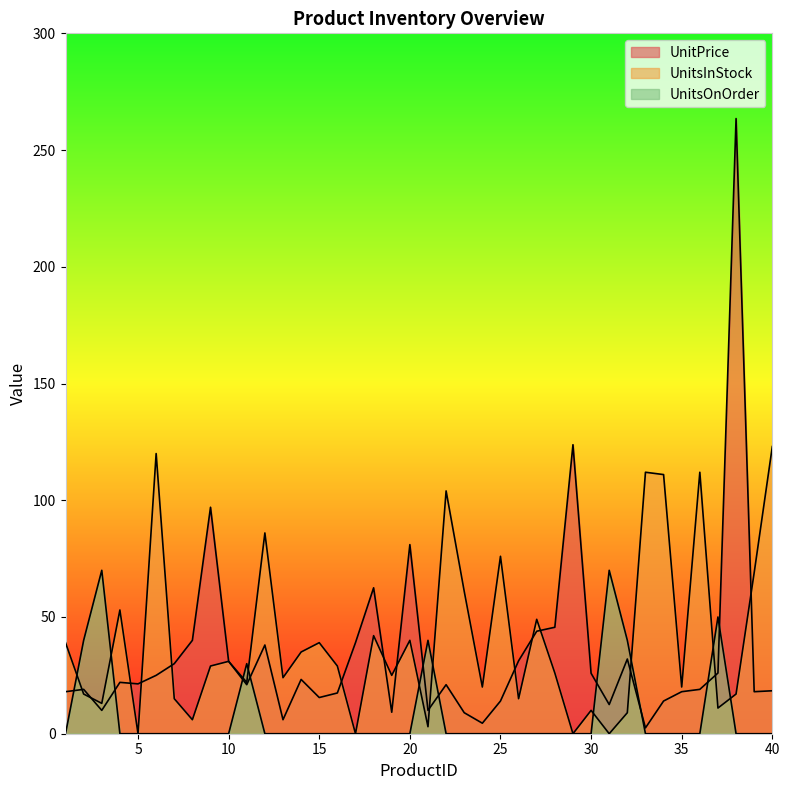

Reading right to left, transcribe all the data shown in this chart.

UnitPrice: 18.4	18.0	263.5	26.0	19.0	18.0	14.0	2.5	32.0	12.5	25.9	123.8	45.6	43.9	31.2	14.0	4.5	9.0	21.0	10.0	81.0	9.2	62.5	39.0	17.4	15.5	23.2	6.0	38.0	21.0	31.0	97.0	40.0	30.0	25.0	21.4	22.0	10.0	19.0	18.0
UnitsInStock: 123.0	69.0	17.0	11.0	112.0	20.0	111.0	112.0	9.0	0.0	10.0	0.0	26.0	49.0	15.0	76.0	20.0	61.0	104.0	3.0	40.0	25.0	42.0	0.0	29.0	39.0	35.0	24.0	86.0	22.0	31.0	29.0	6.0	15.0	120.0	0.0	53.0	13.0	17.0	39.0
UnitsOnOrder: 0.0	0.0	0.0	50.0	0.0	0.0	0.0	0.0	40.0	70.0	0.0	0.0	0.0	0.0	0.0	0.0	0.0	0.0	0.0	40.0	0.0	0.0	0.0	0.0	0.0	0.0	0.0	0.0	0.0	30.0	0.0	0.0	0.0	0.0	0.0	0.0	0.0	70.0	40.0	0.0